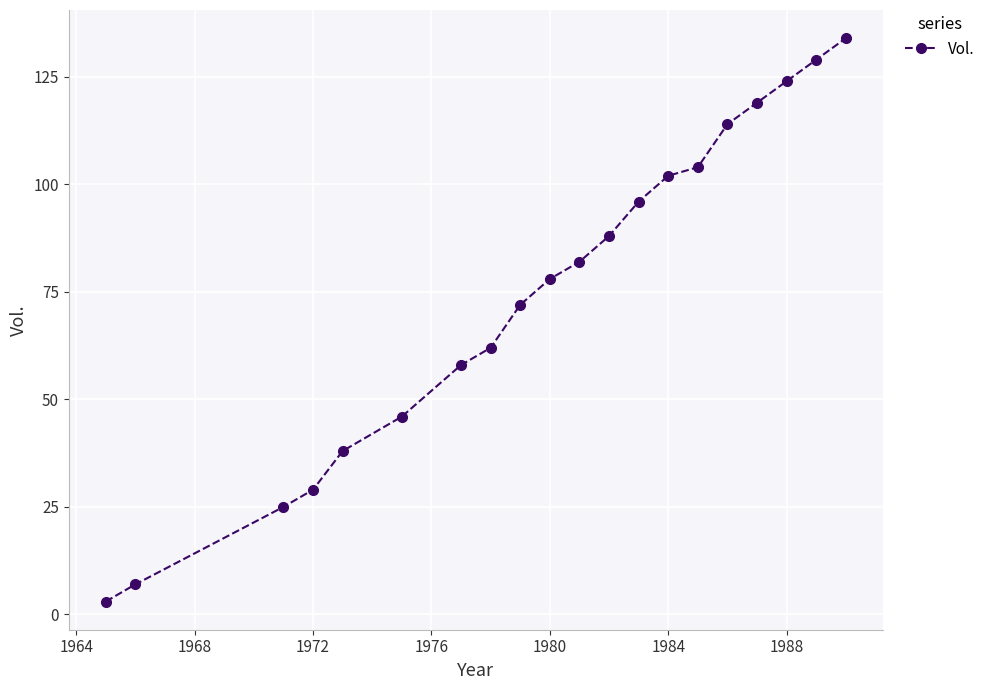

What is the greatest value displayed?

134